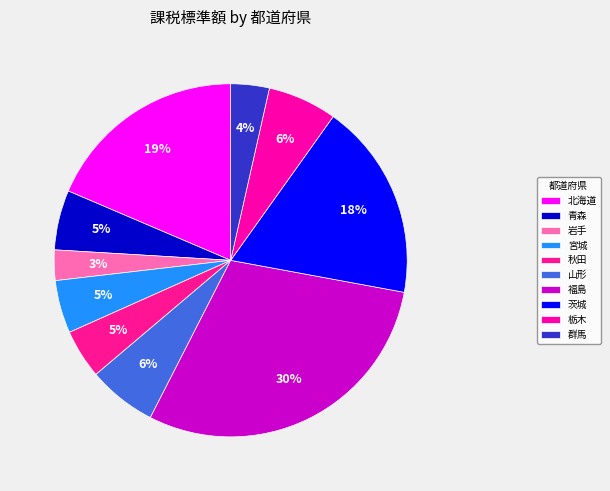

To the nearest percent, what percentage of the pie is 宮城?

5%